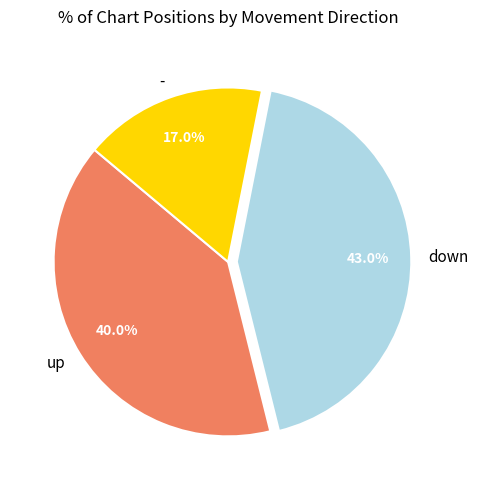

What is the largest slice in the pie chart?

down